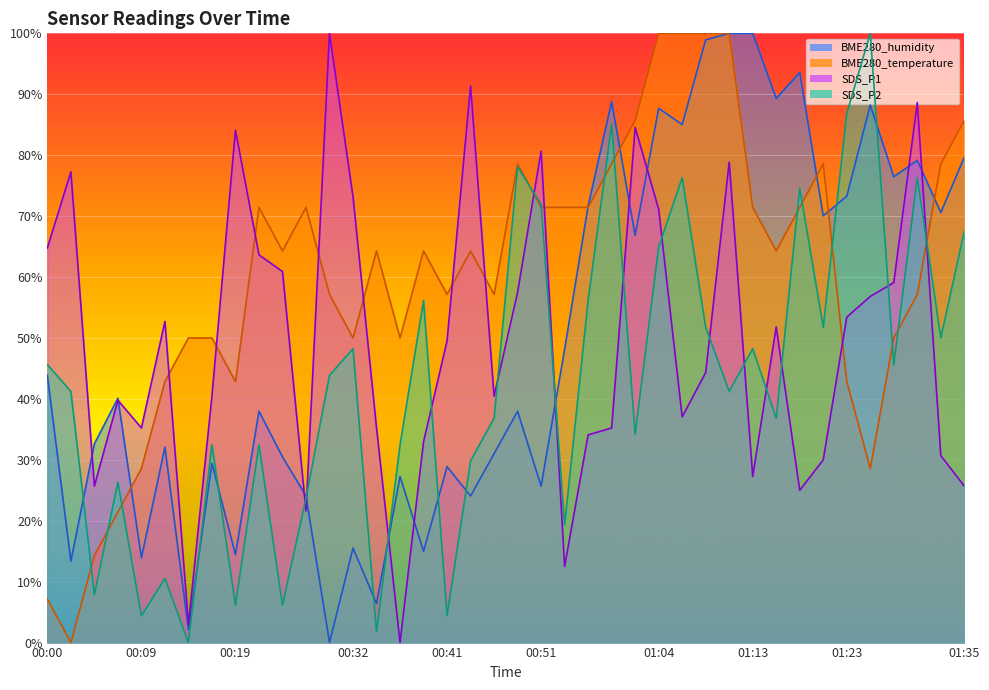

The BME280_humidity series shows 35.4 at 01:31. True or false?

False